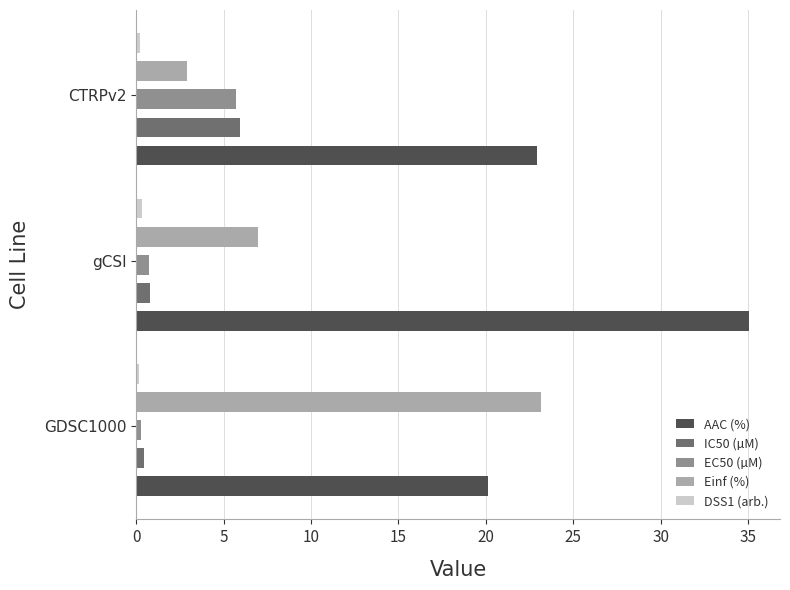

What are all the series names shown in the legend?

AAC (%), IC50 (µM), EC50 (µM), Einf (%), DSS1 (arb.)